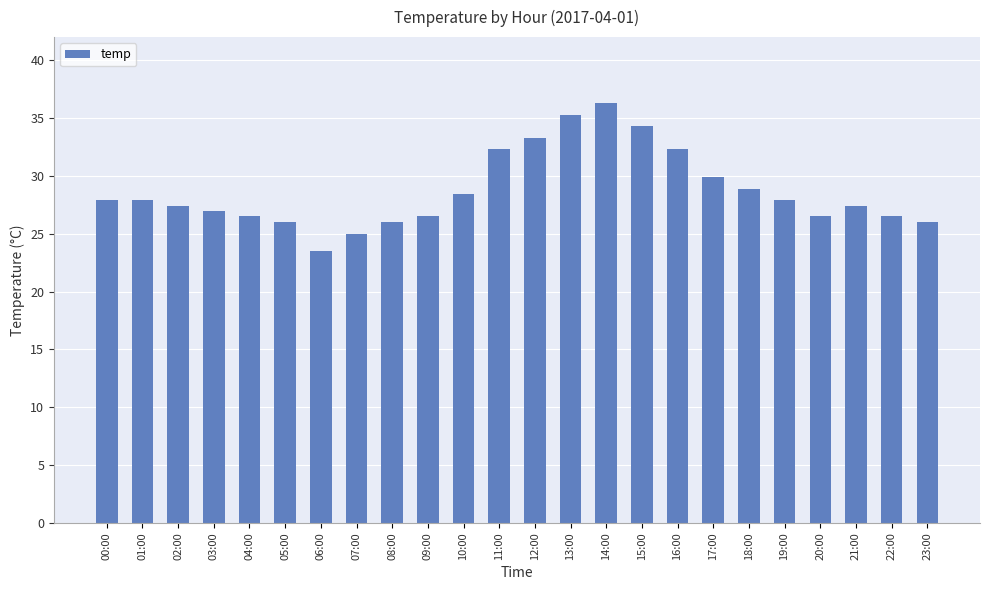

Approximately how many times larger is the value at 02:00 compared to 15:00?

0.8